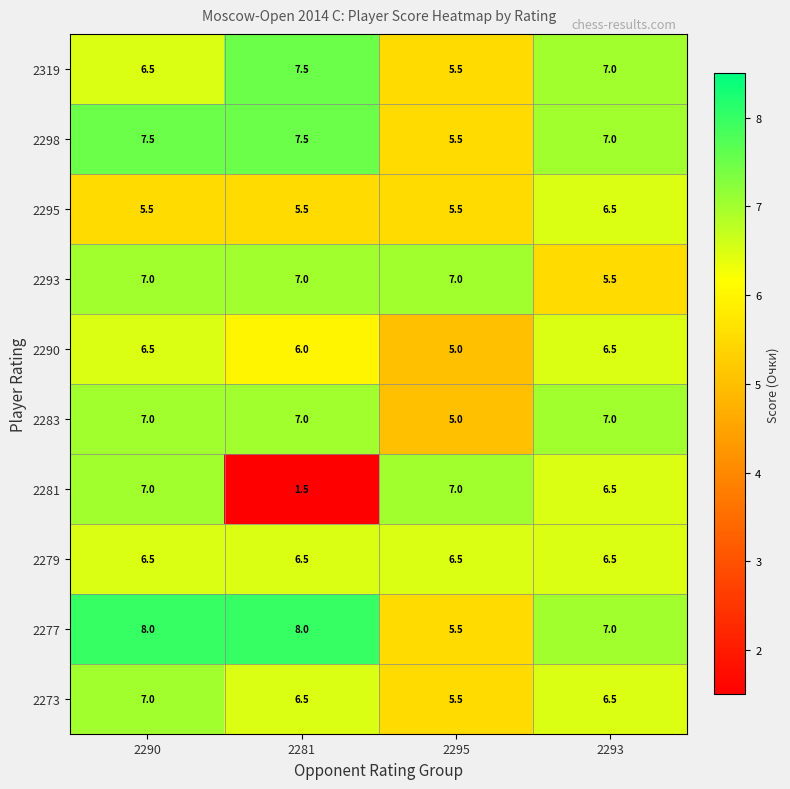

What is the maximum value shown in the chart?

8.0